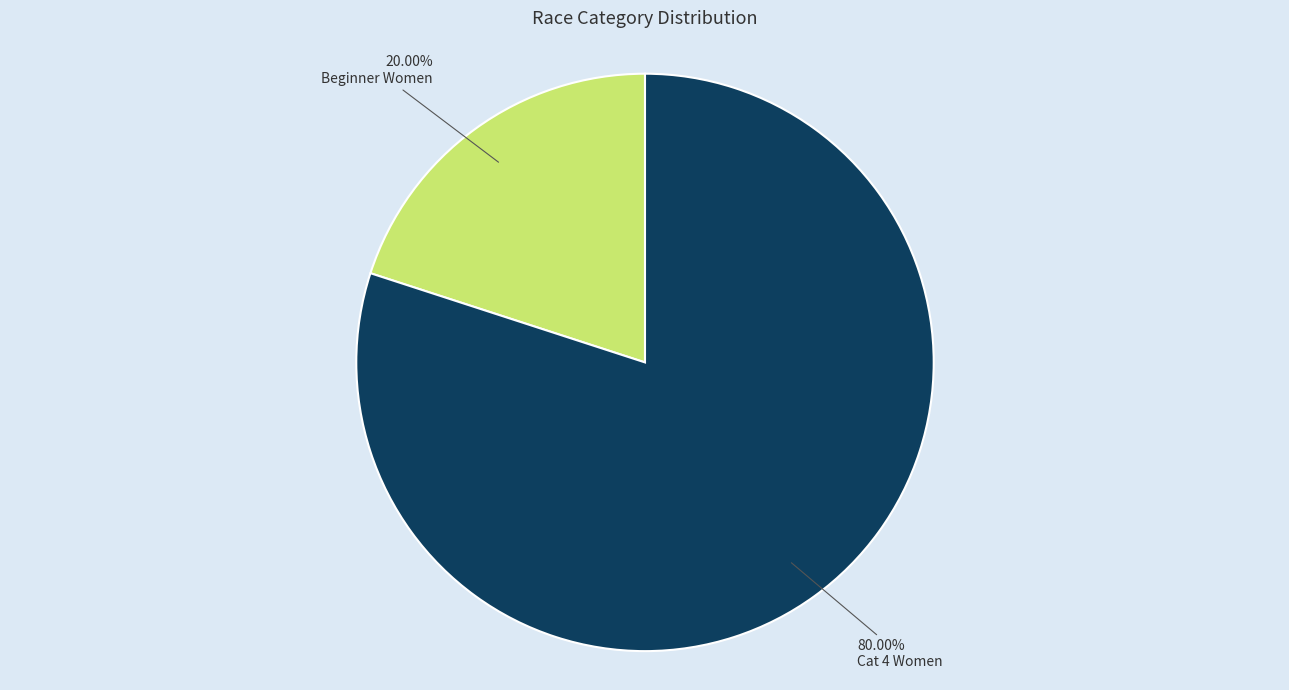

Is there any slice that represents more than half of the pie?

Yes